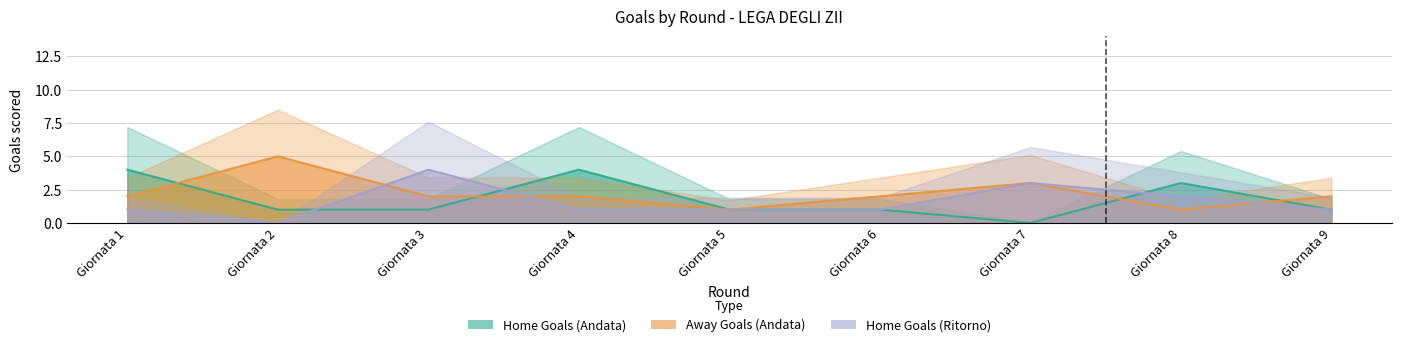

Reading left to right, list all the values displayed in this chart.

Home Goals (Andata): 4	1	1	4	1	1	0	3	1
Away Goals (Andata): 2	5	2	2	1	2	3	1	2
Home Goals (Ritorno): 1	0	4	1	1	1	3	2	1